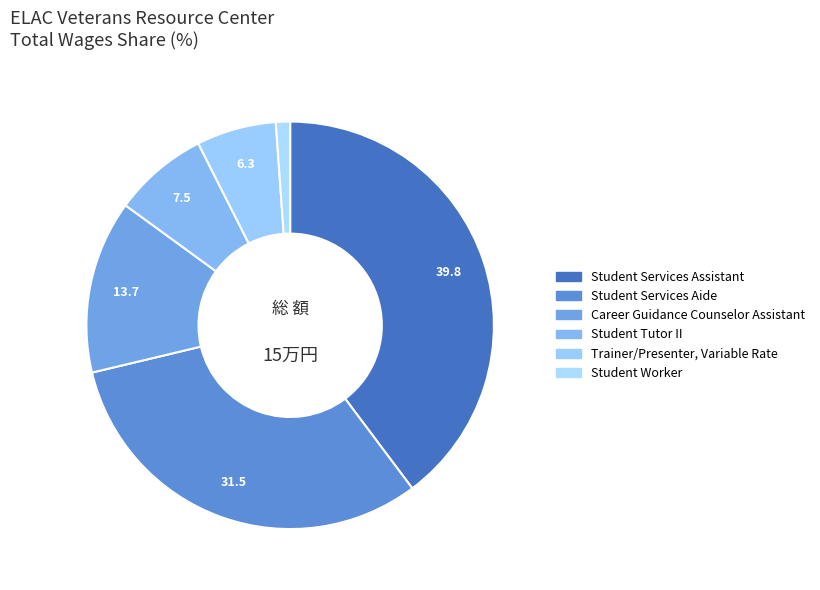

To the nearest percent, what is the difference between the largest and smallest slice percentages?

39%